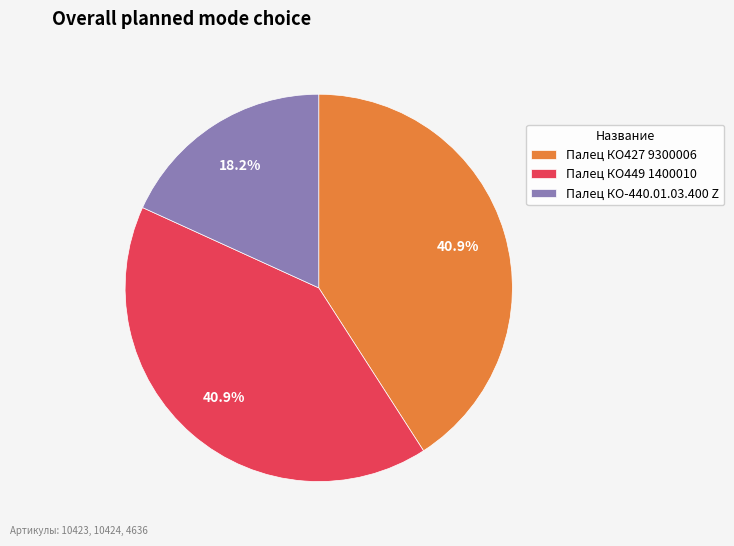

Count the number of slices in the pie.

3